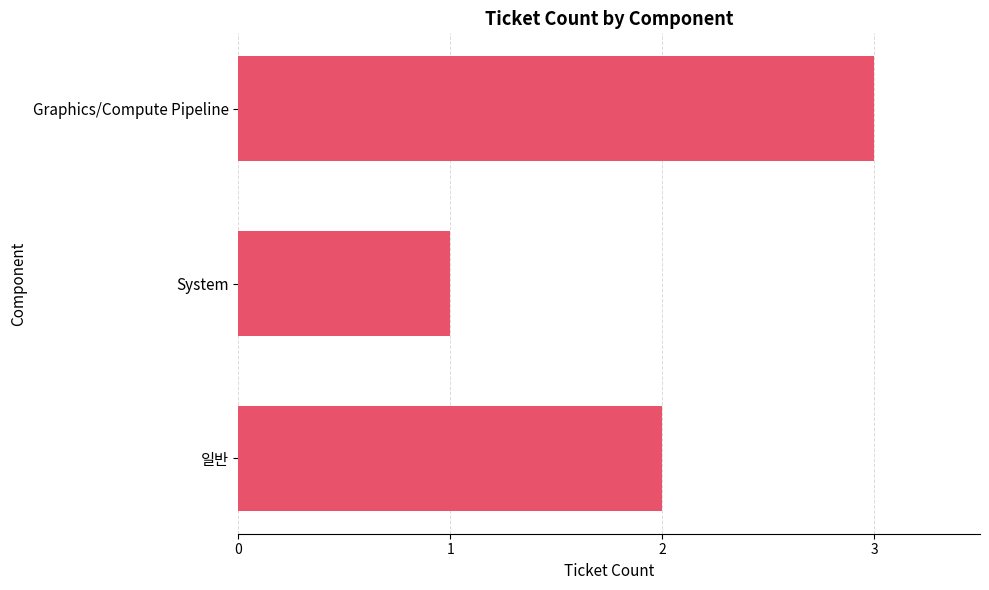

Count the number of categories in the chart.

3